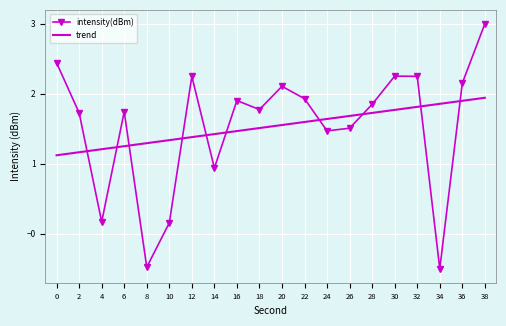

How many interior local peaks does the intensity(dBm) series have?

5